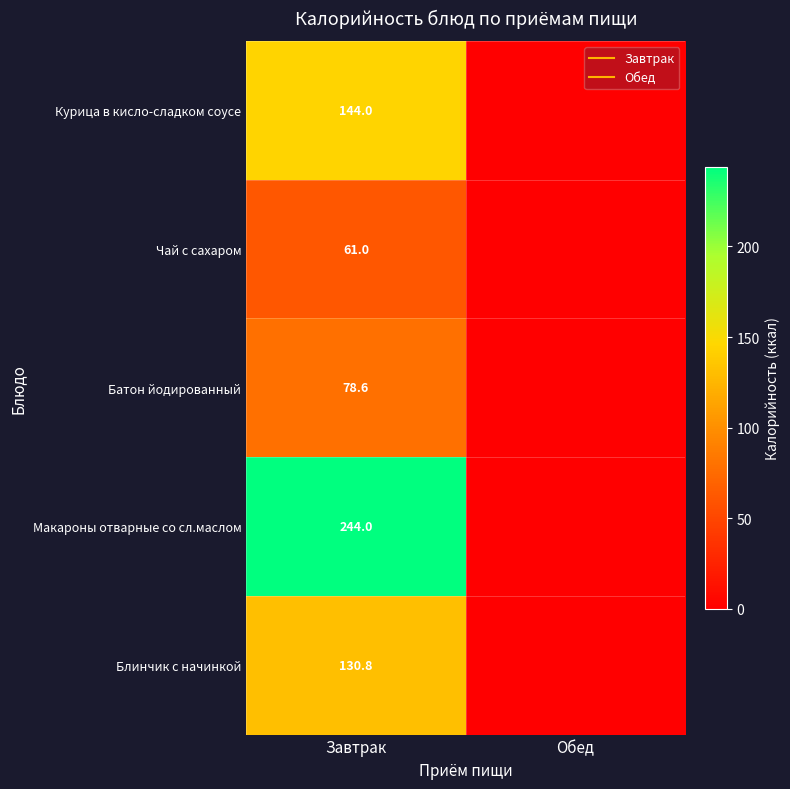

What value does the Макароны отварные со сл.маслом series have at Завтрак?

244.0